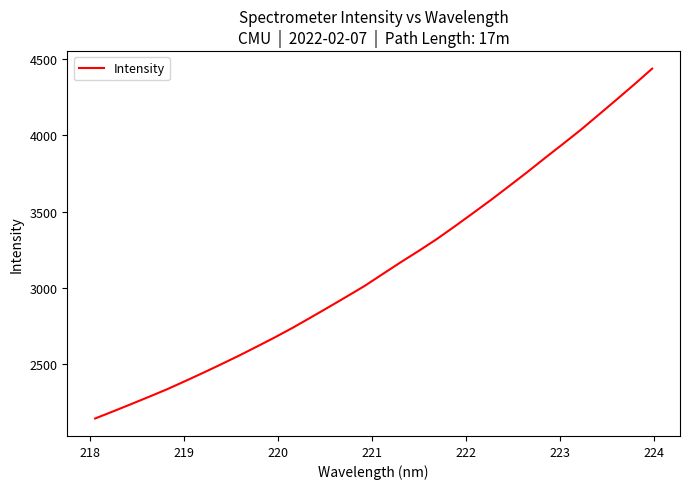

What is the smallest value displayed?

2144.6